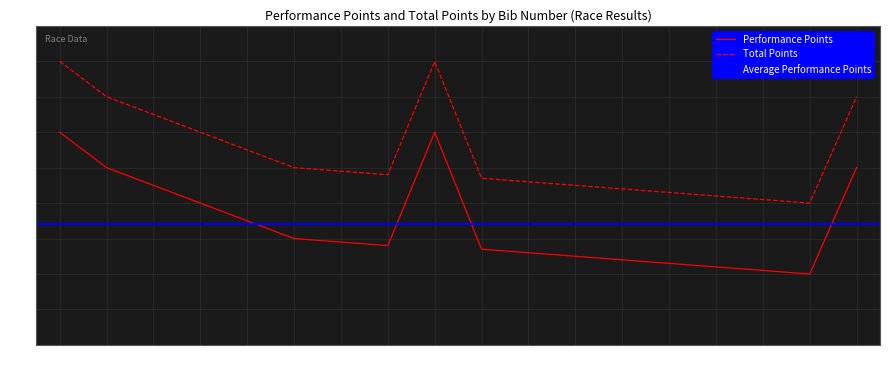

List the labels in order of Performance Points value, largest first.

16012, 16021, 16018, 16007, 16025, 16011, 16024, 16002, 16026, 16028, 16005, 16015, 16013, 16010, 16006, 16029, 16014, 16019